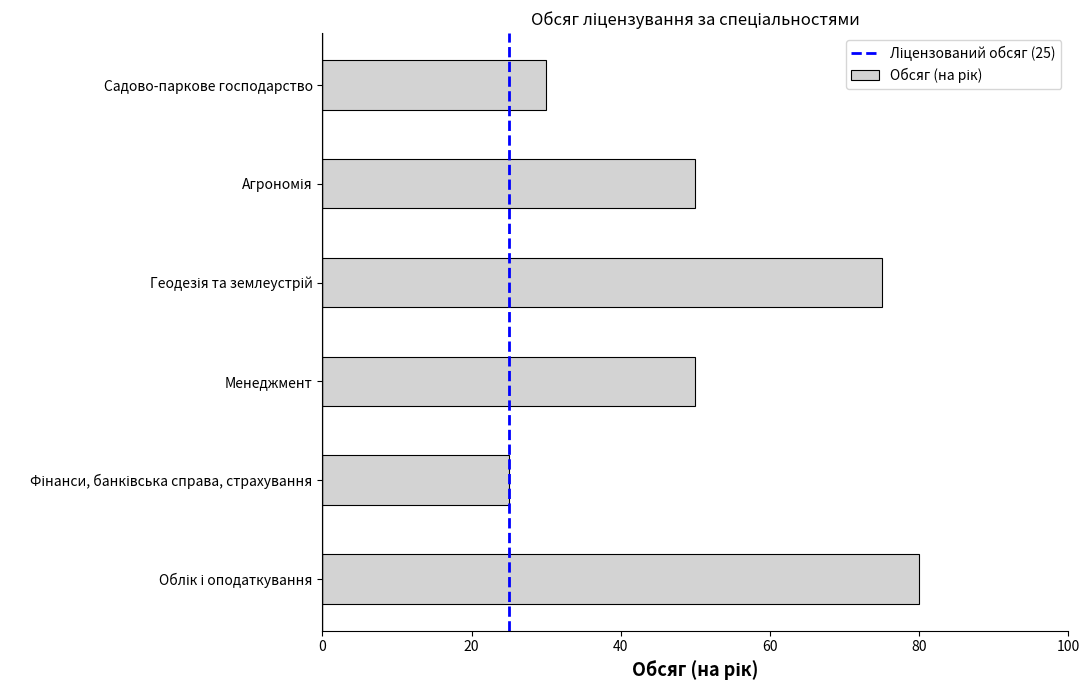

Is it true that the value at Садово-паркове господарство is 30?

True